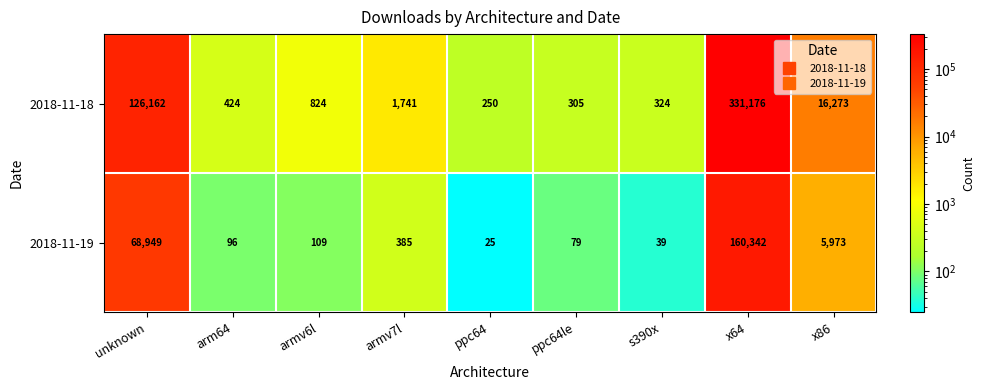

The 2018-11-19 series shows 13 at ppc64. True or false?

False